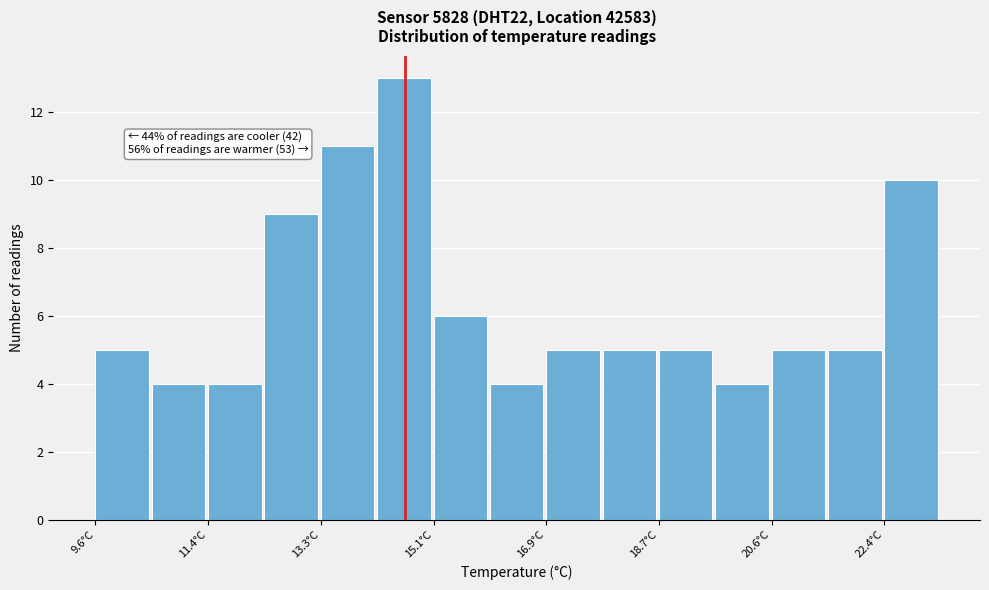

Which range on the x-axis has the tallest bar?

14.2 to 15.0